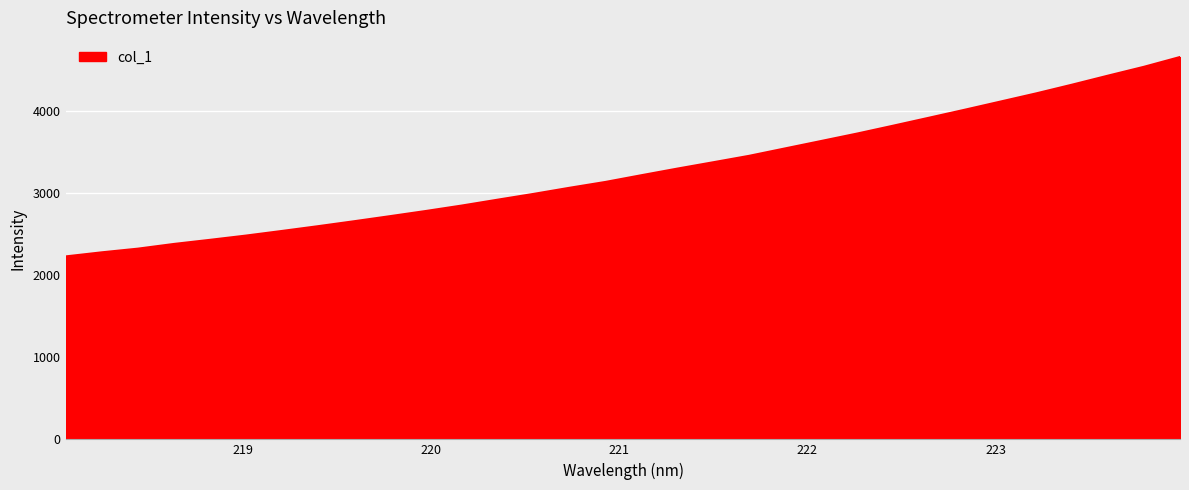

What is the difference between the maximum and minimum values?

2431.5